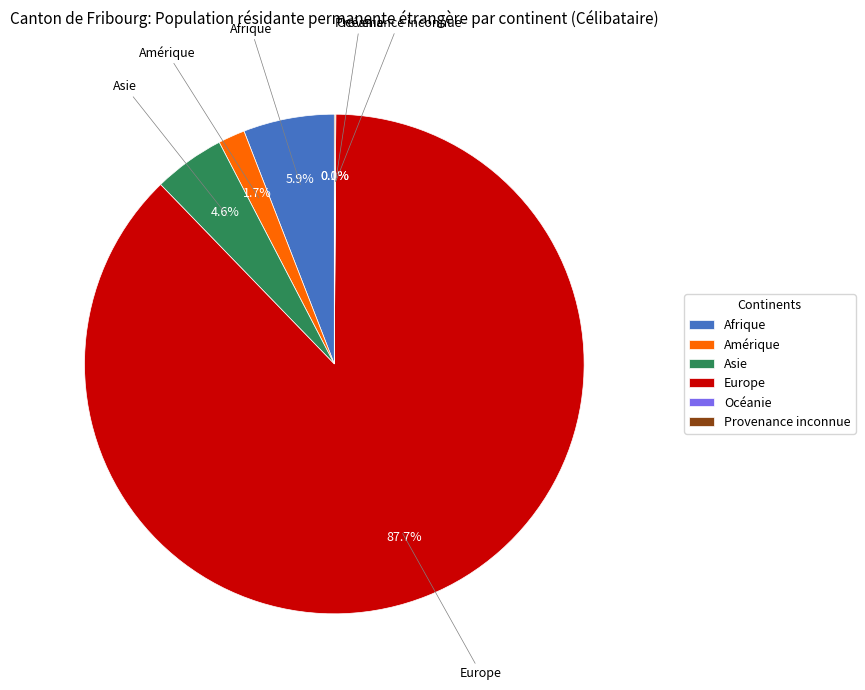

Is there a majority slice in this chart?

Yes